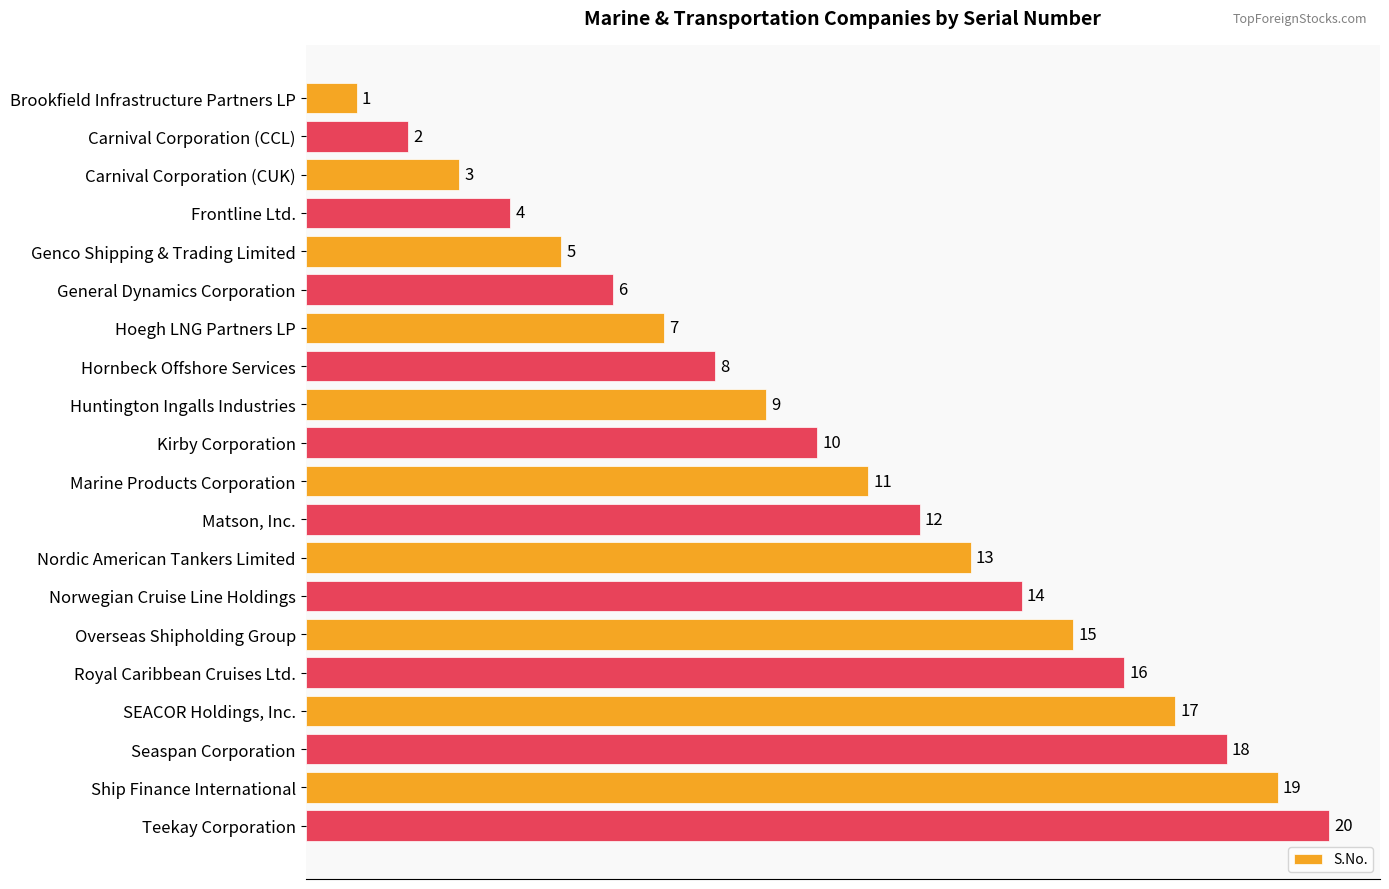

What is the change in value from Genco Shipping & Trading Limited to Hornbeck Offshore Services?

+3